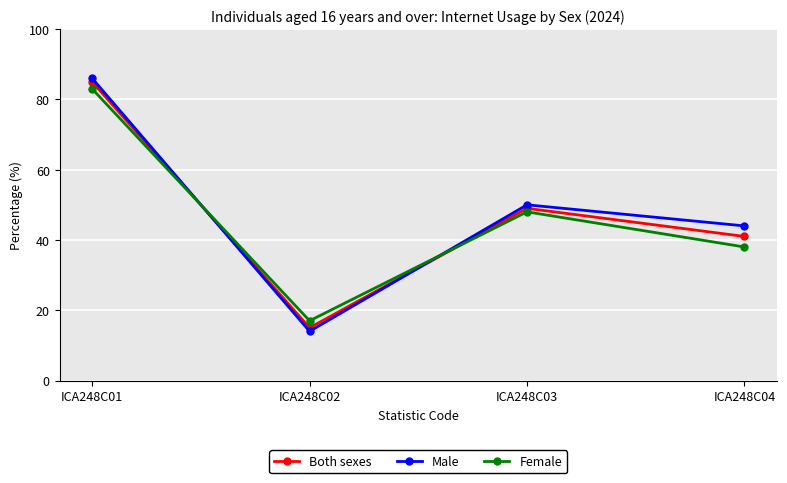

What is the difference between the highest and lowest values at ICA248C03?

2